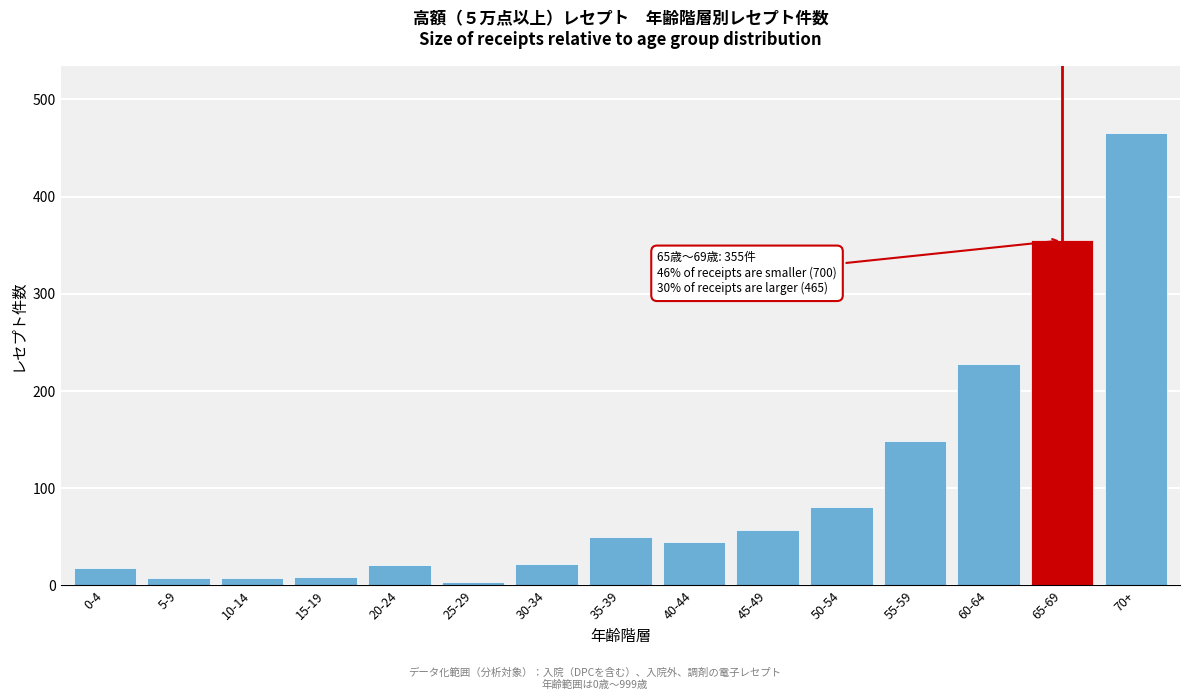

What is the label of the 11th bar from the left?

50-54